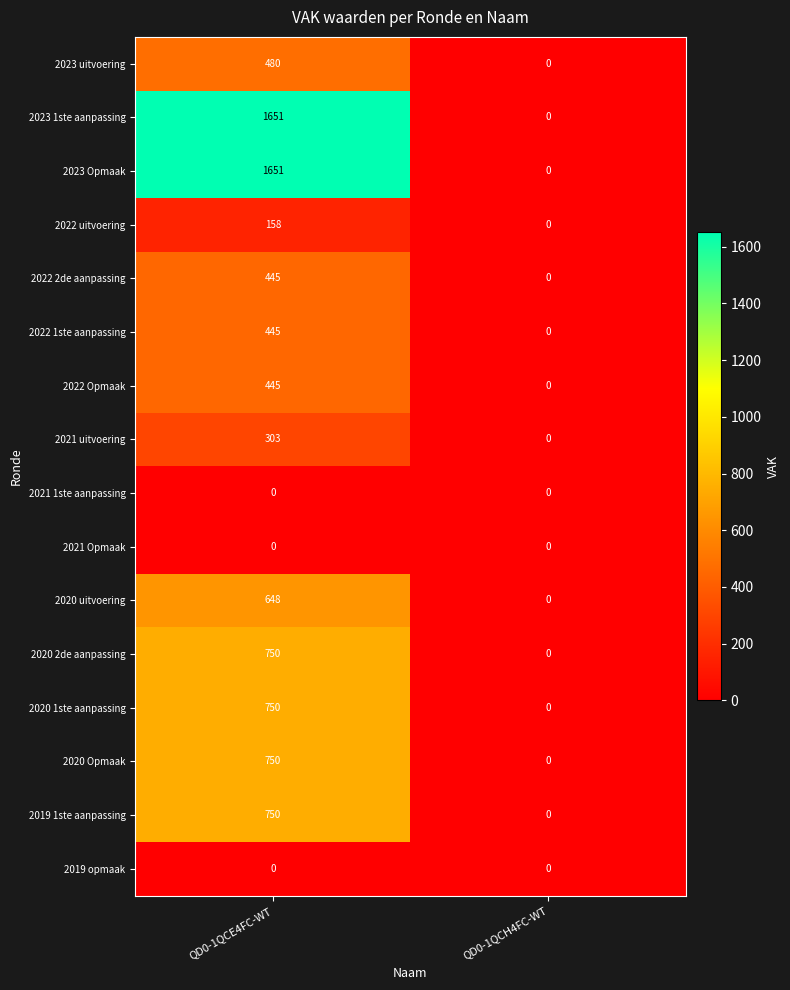

What is the sum of all 2020 1ste aanpassing values?

750